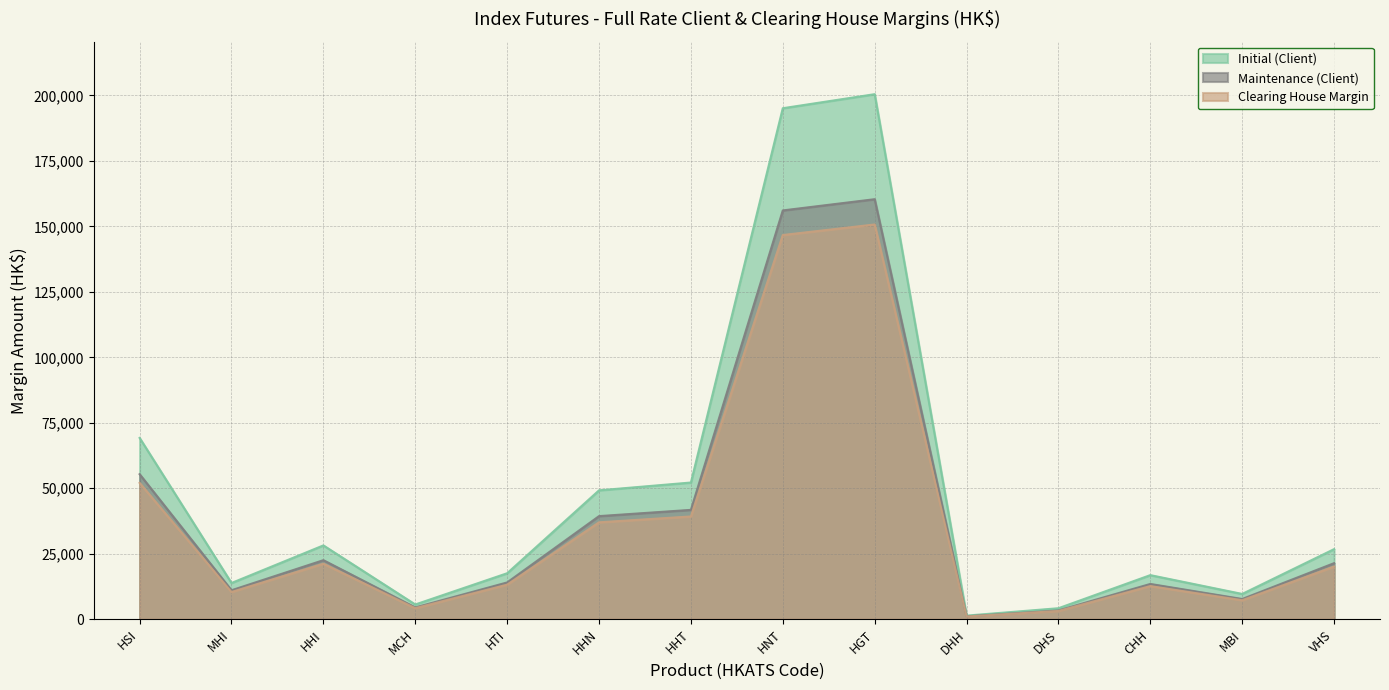

What is the sum of the Maintenance (Client) values at HHN and HHT?

81139